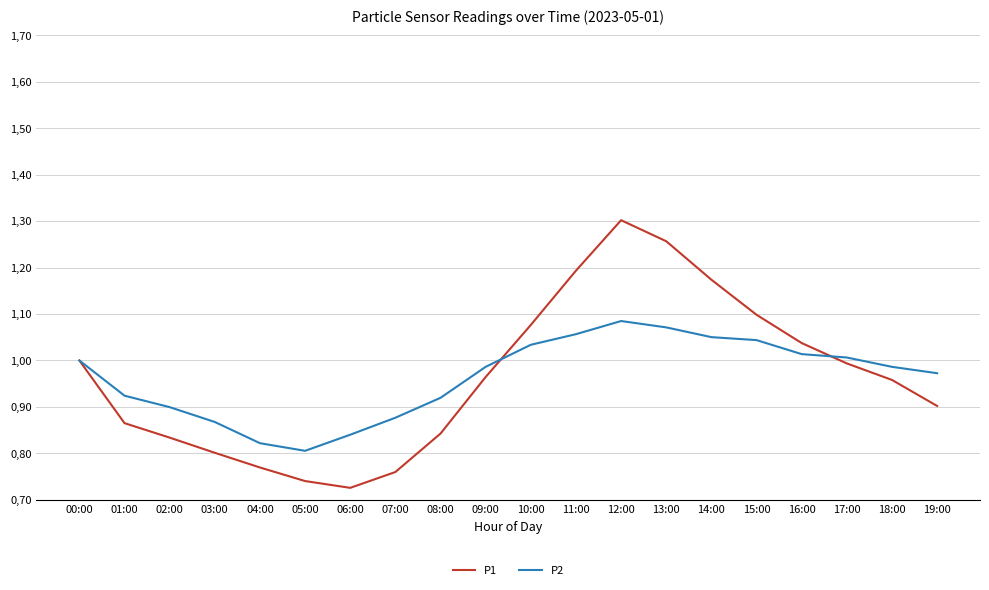

What are all the series names shown in the legend?

P1, P2